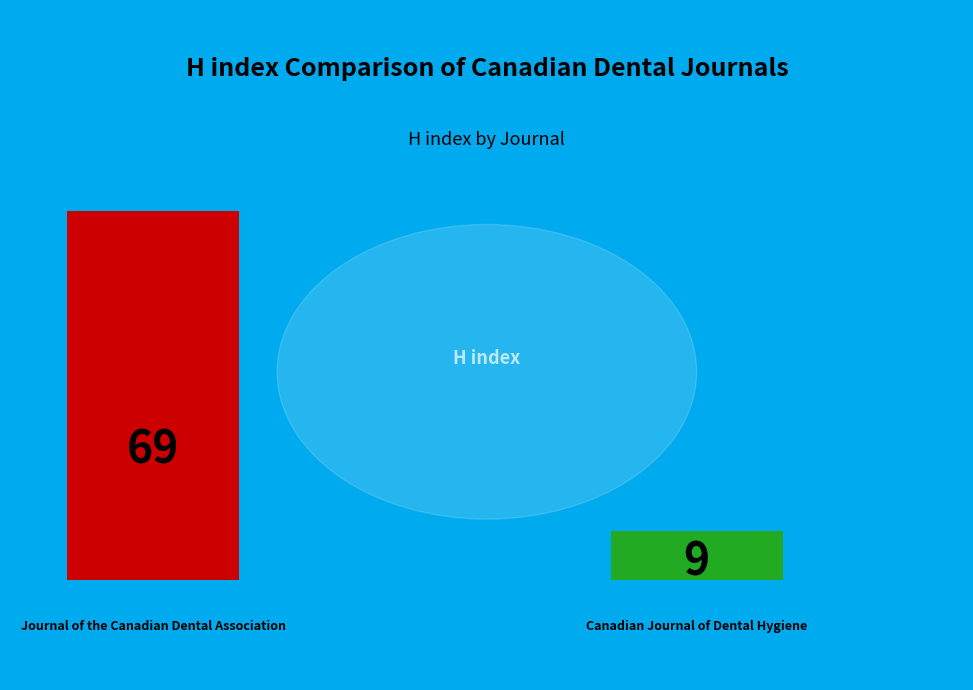

Which category has the smallest portion of the pie?

Canadian Journal of Dental Hygiene